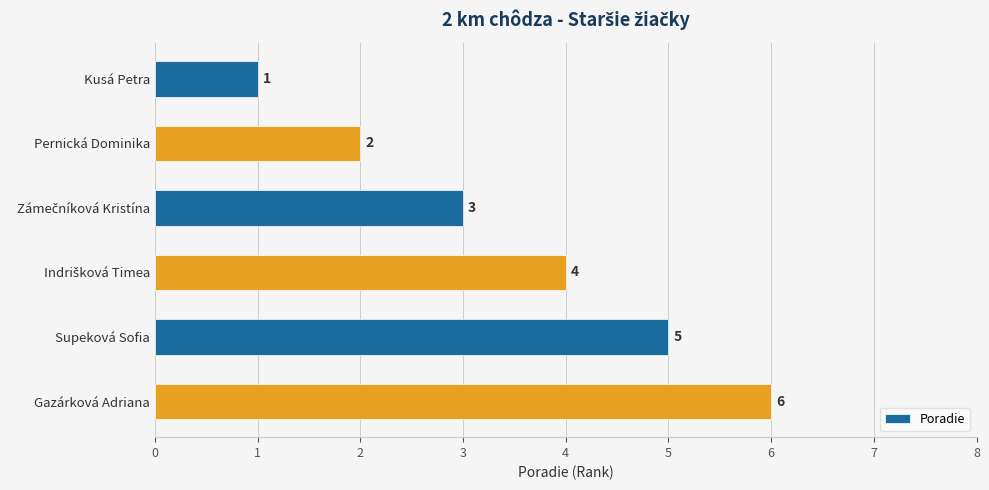

What is the average value?

4